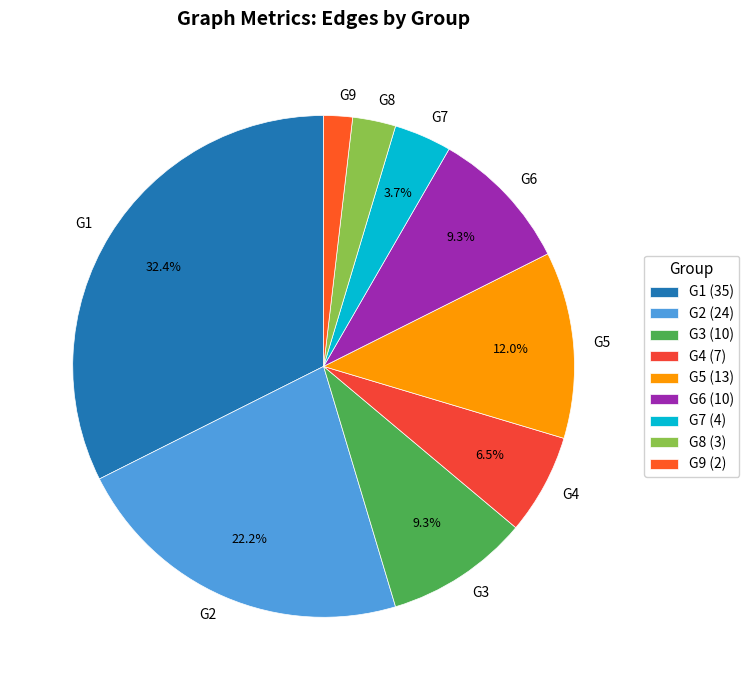

To the nearest percent, what is the average slice percentage?

11%